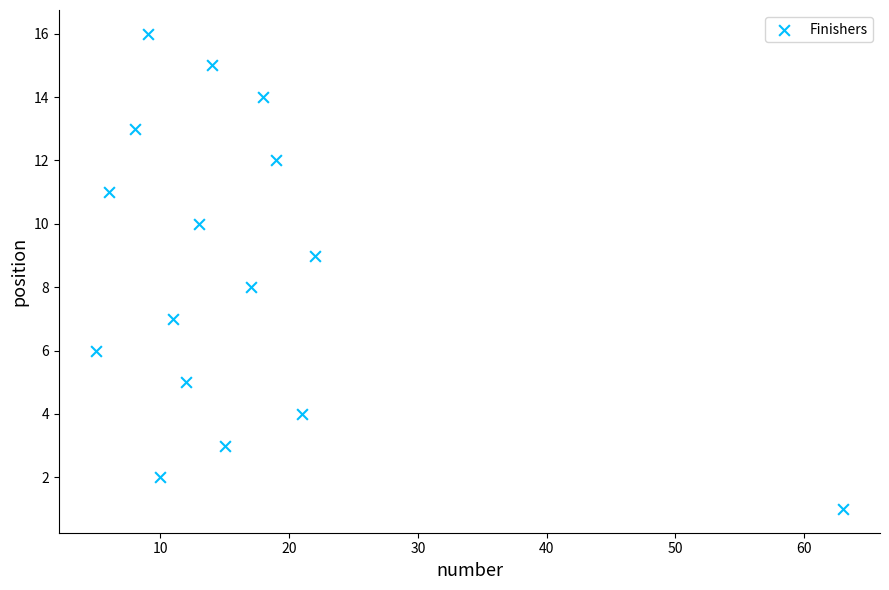

What is the range of X values (max minus min)?

58